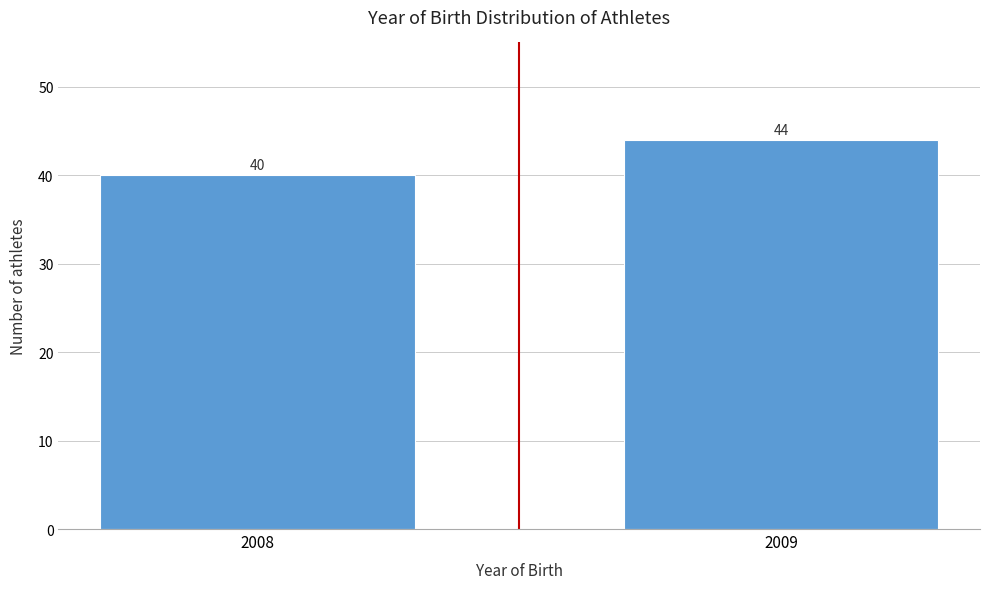

Reading left to right, what are all the values shown in this chart?

40	44